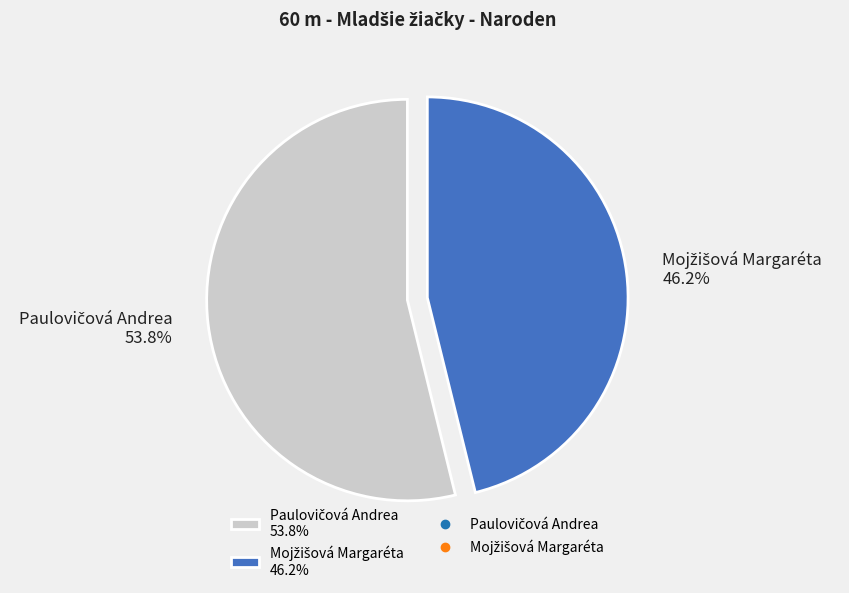

Is there a majority slice in this chart?

Yes